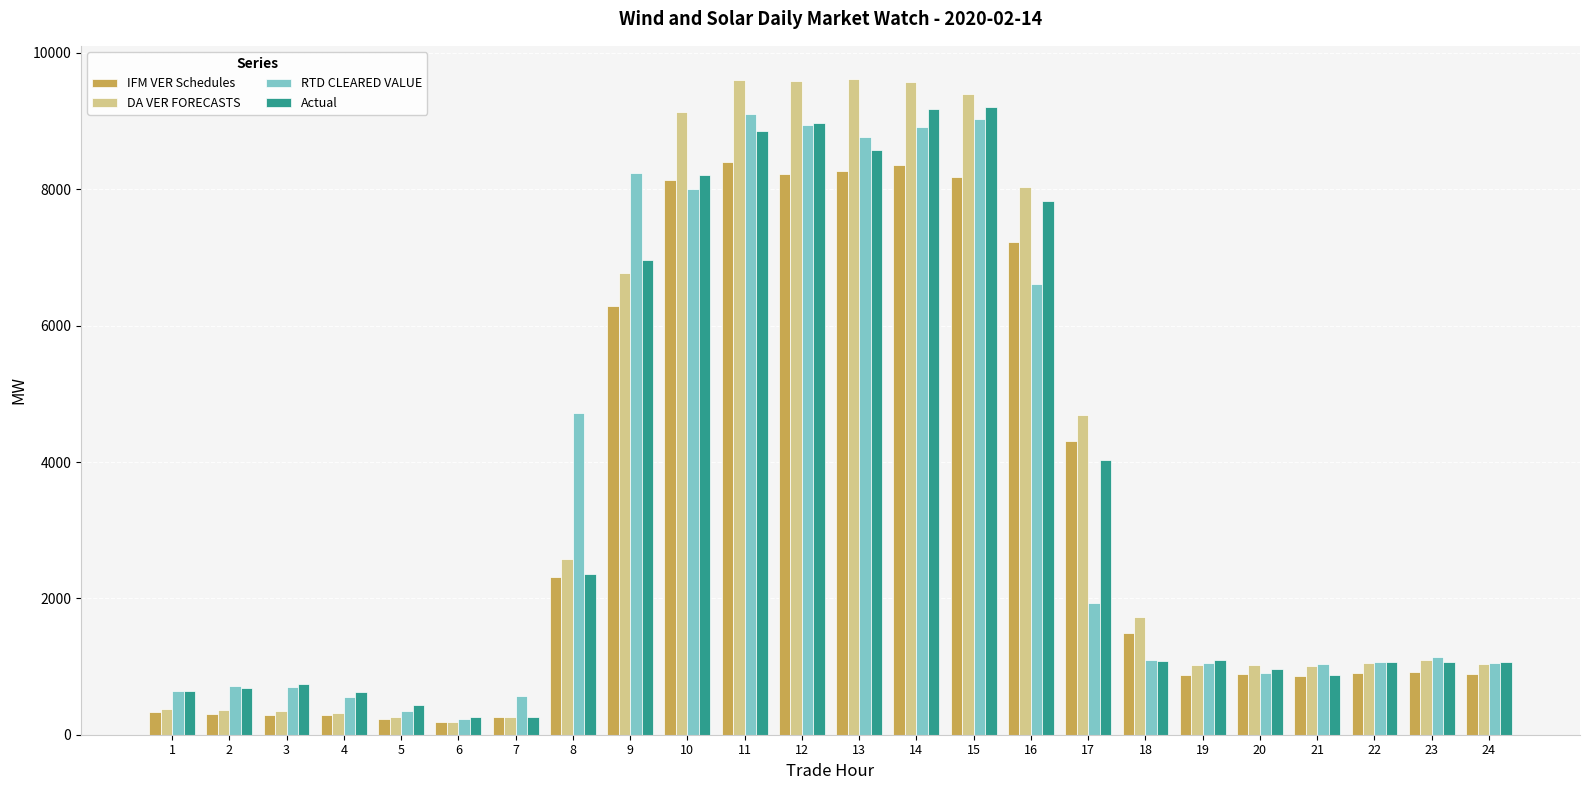

At how many categories does at least one series exceed 962?

17